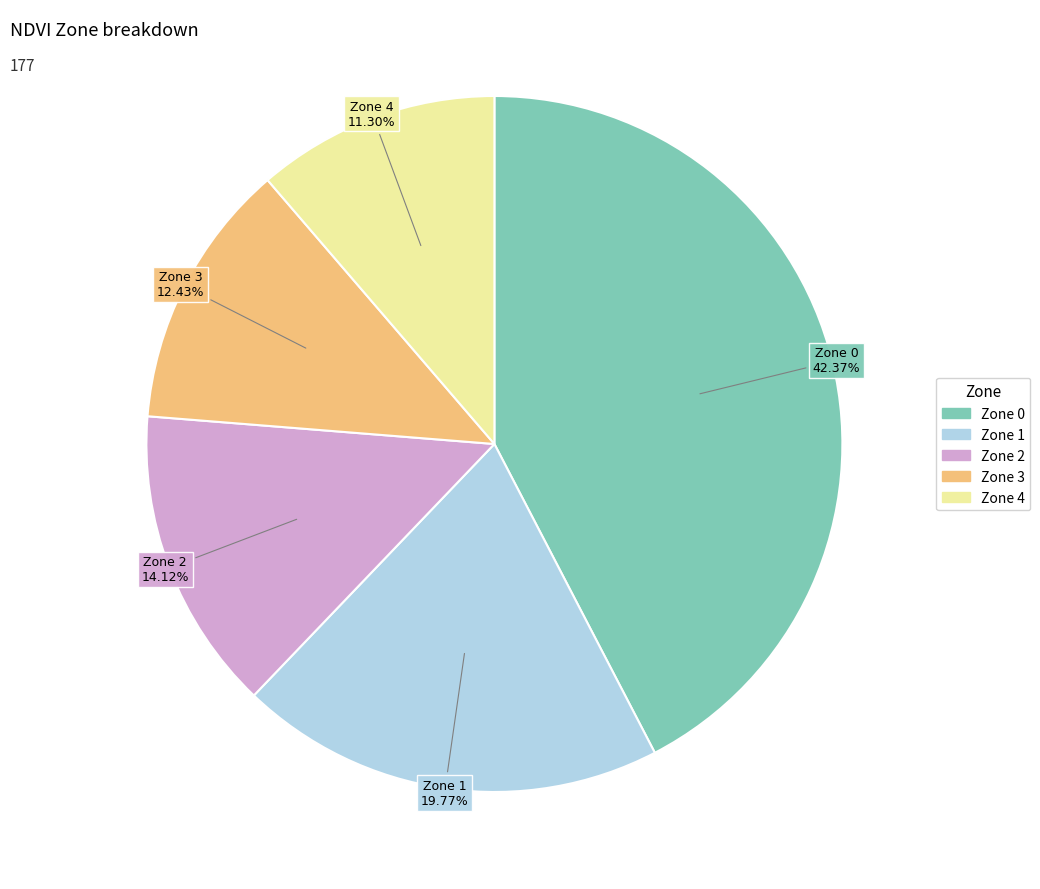

What is the total percentage of Zone 3 and Zone 2?

26.6%